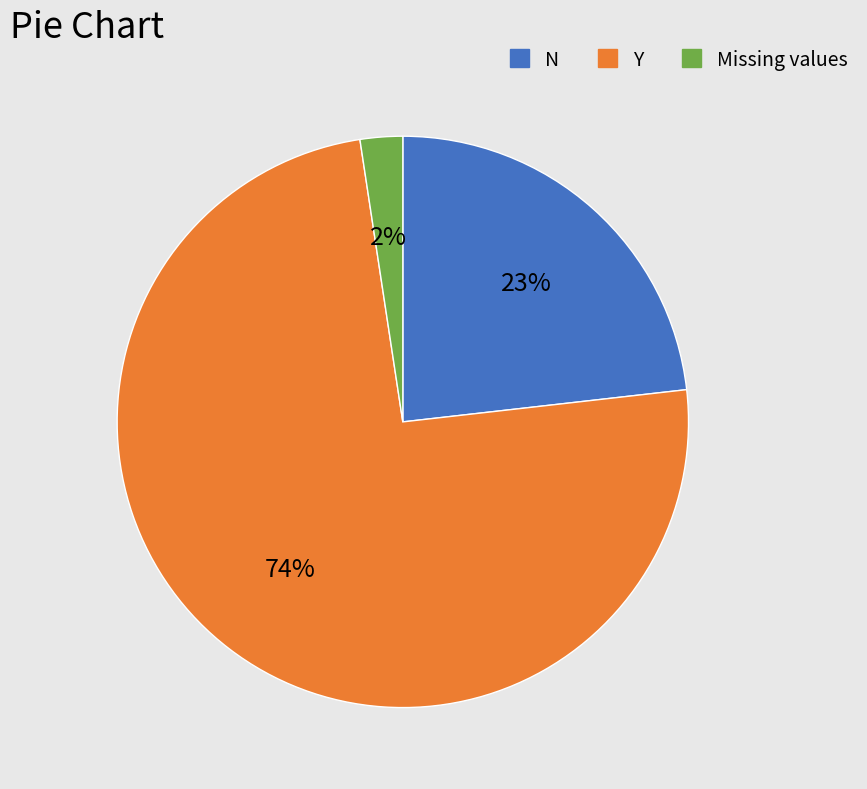

Count the number of slices in the pie.

3